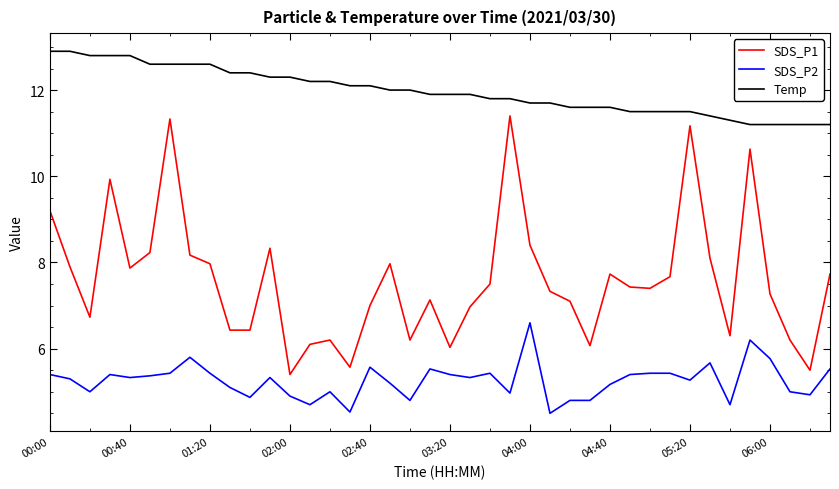

What is the difference between the maximum and second lowest values in the SDS_P1 series?

5.9